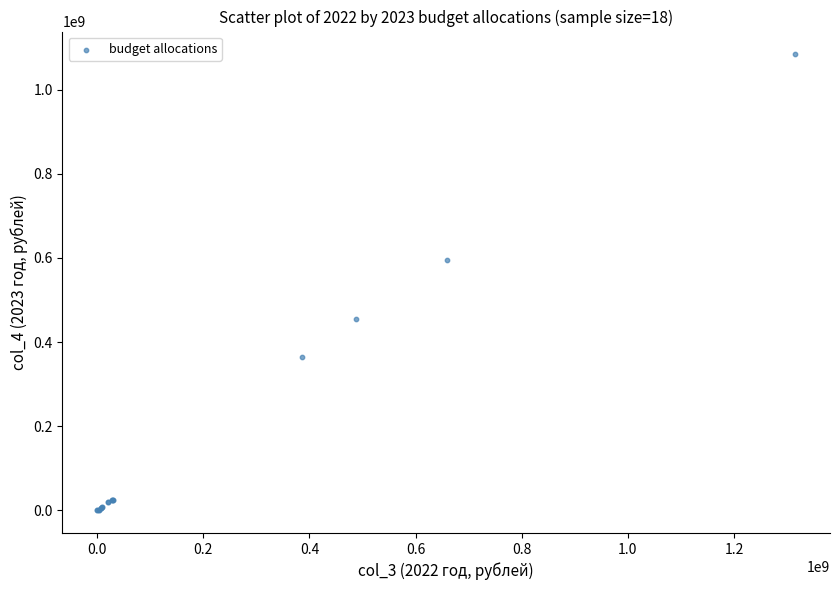

What Y value in the scatter plot is closest to 542149170?

595208192.7